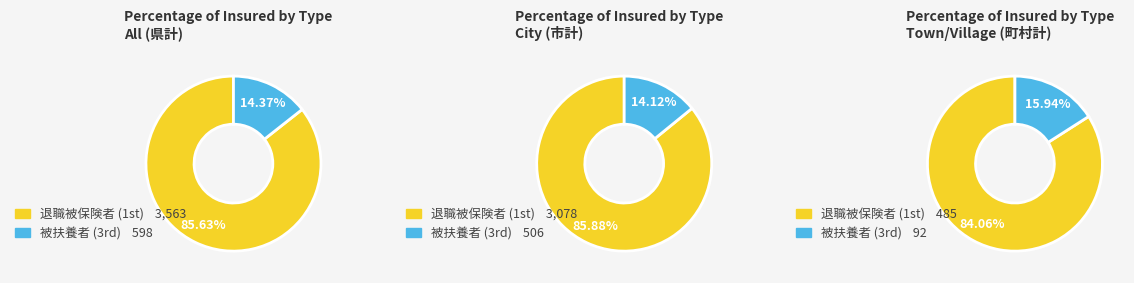

The 県計 slice represents 45% of the pie. True or false?

False